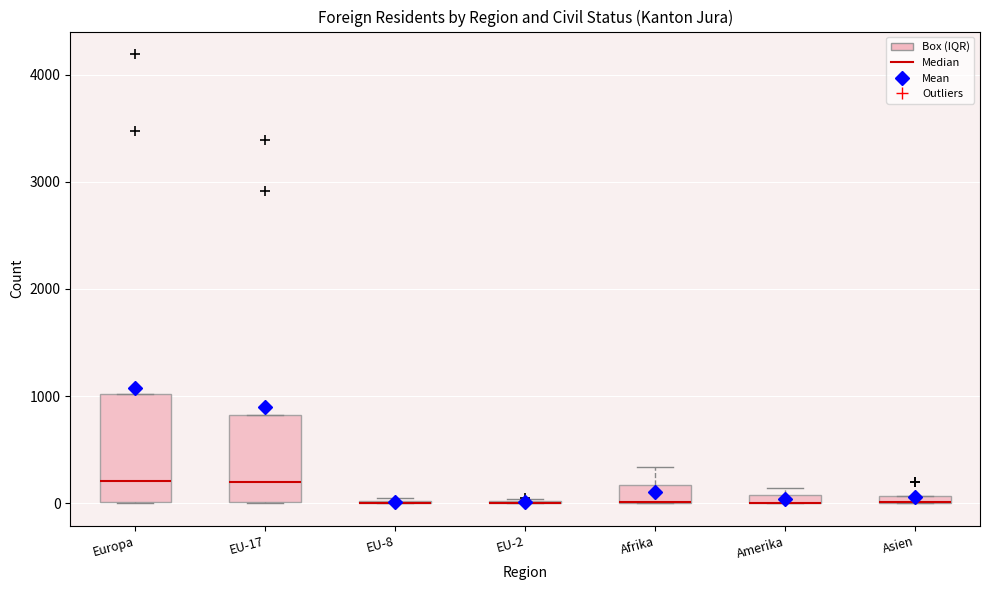

Where is the lower edge of the box for Asien on the y-axis? The values are not printed on the chart, so give them approximately, as read against the axis.

0